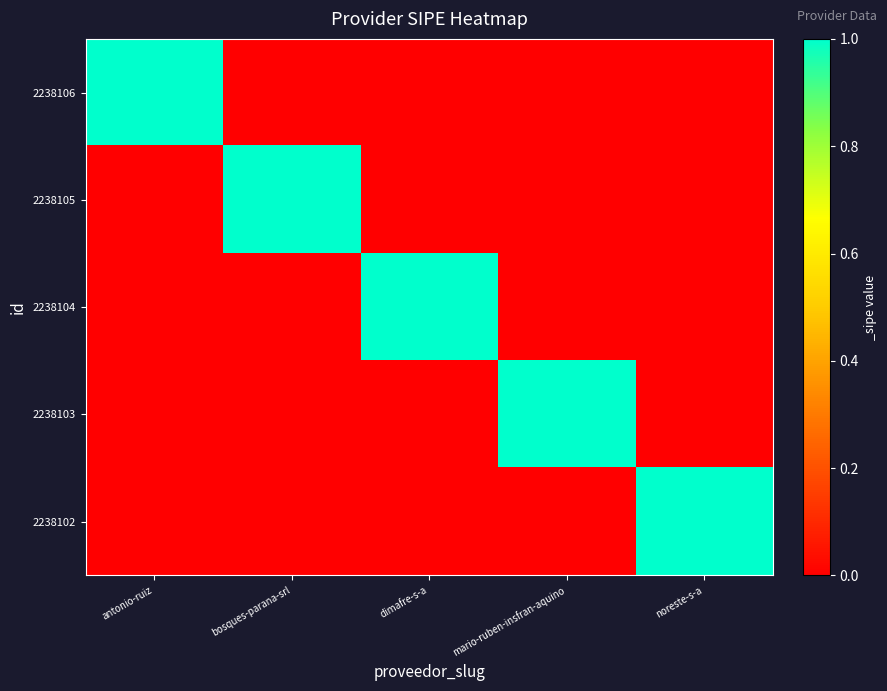

At antonio-ruiz, list the series in order from largest to smallest.

2238106, 2238105, 2238104, 2238103, 2238102